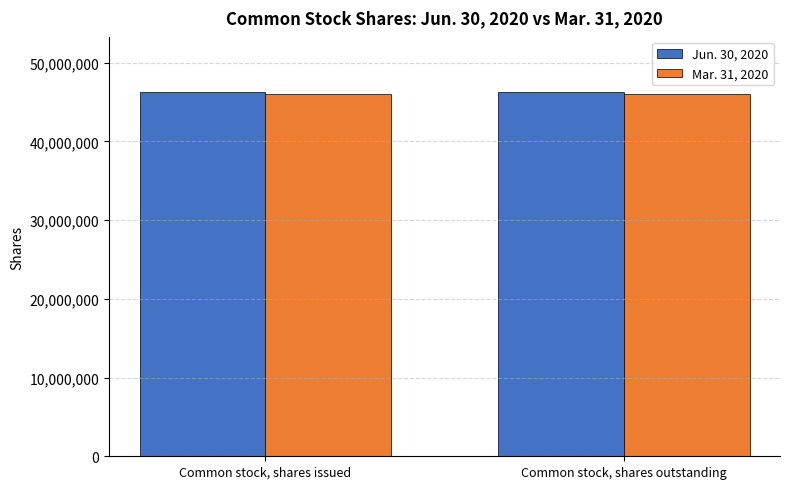

What is the minimum value for Mar. 31, 2020?

46011000